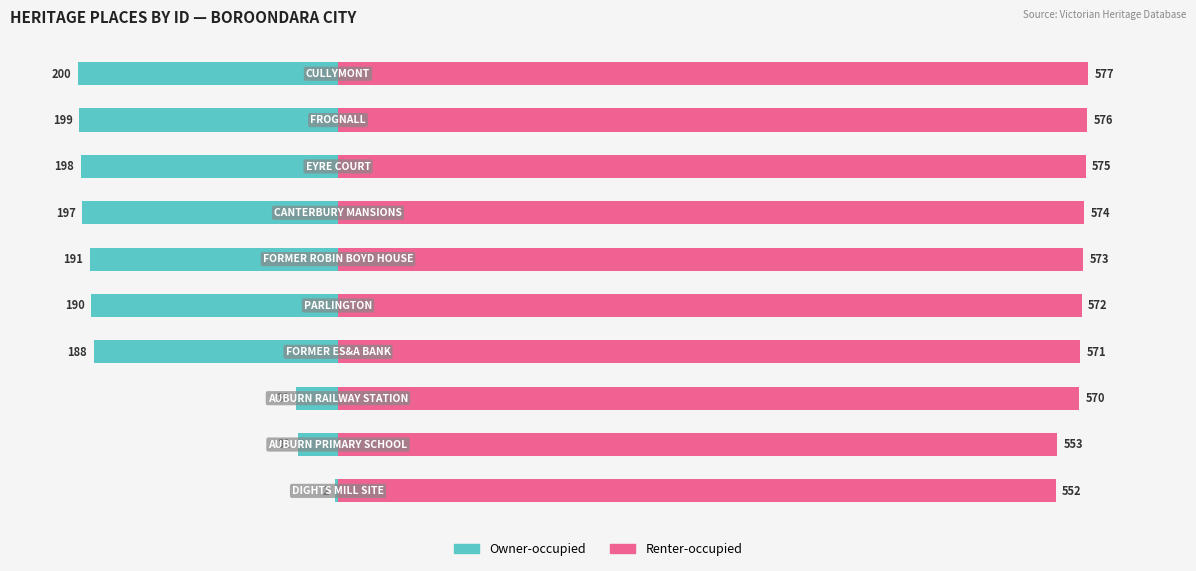

List the series in order of their overall mean, highest first.

Renter-occupied, Owner-occupied